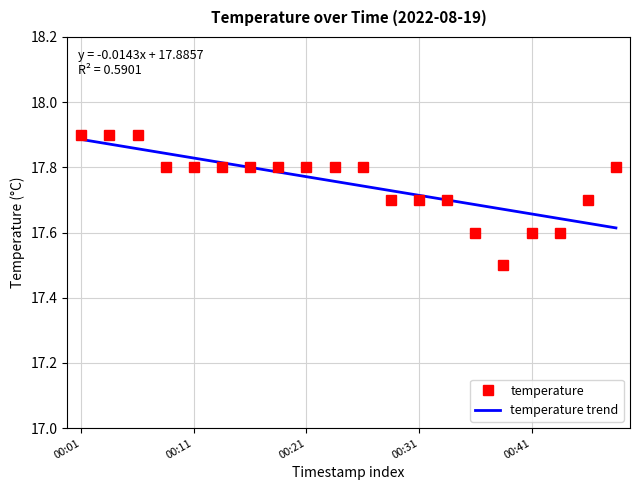

At which category does the chart reach its minimum across all series?

00:38